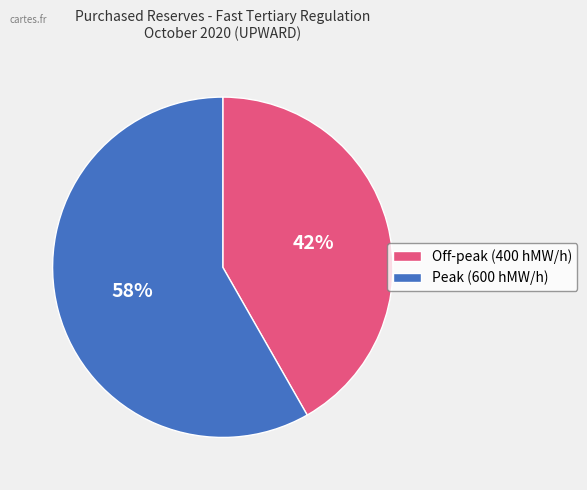

Count the number of slices in the pie.

2